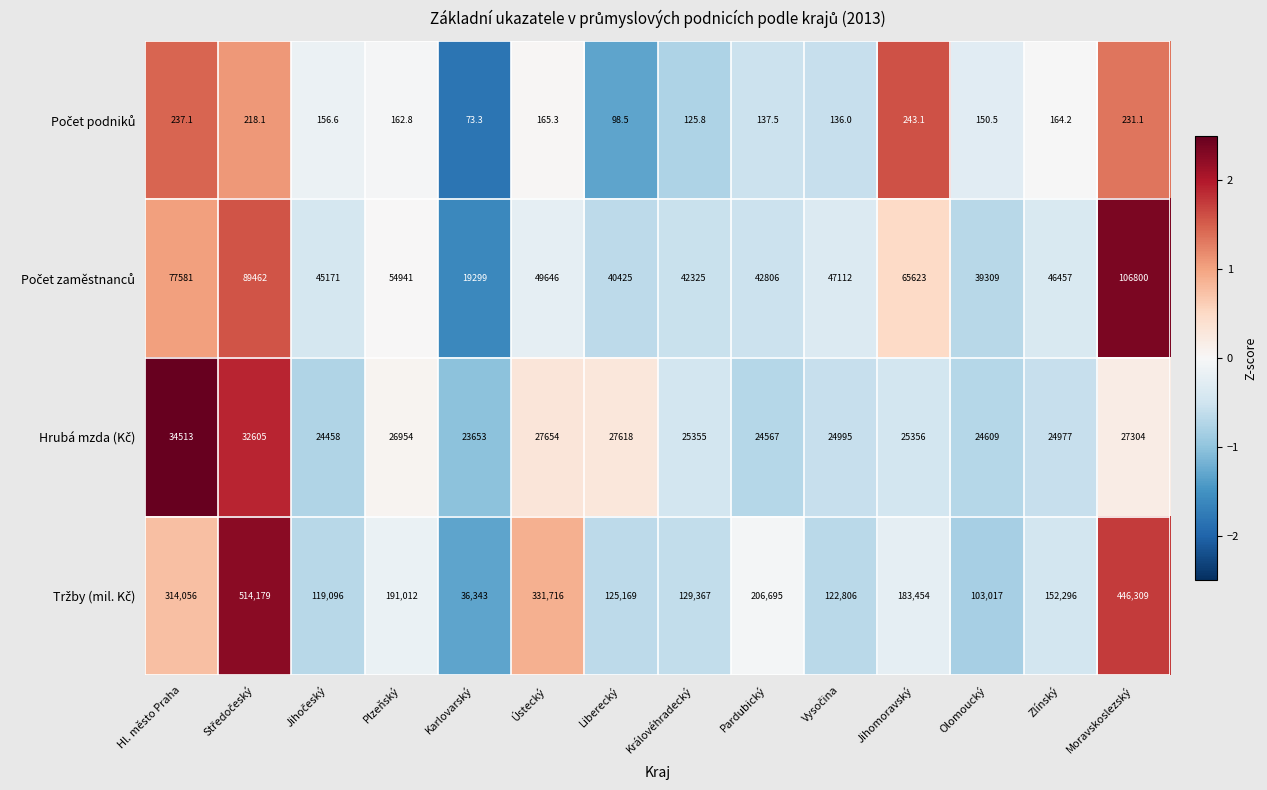

What is the total value across all series at Zlínský?

223894.2